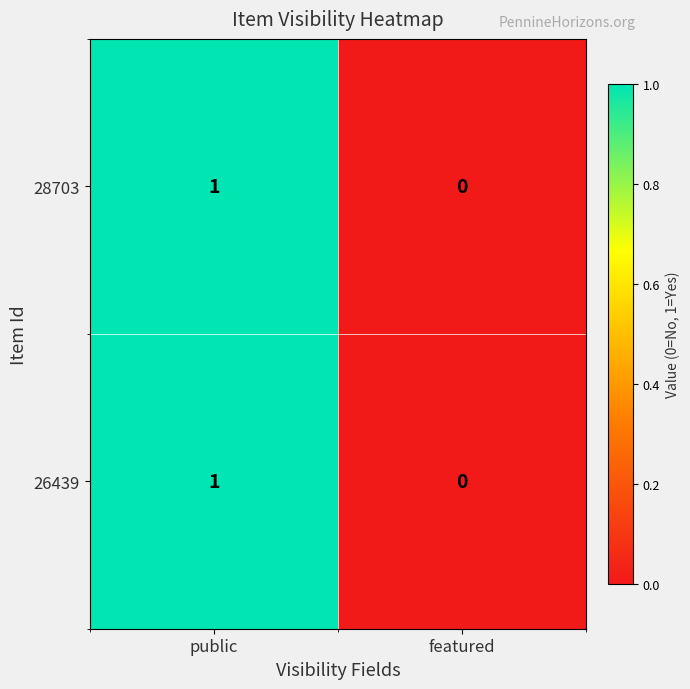

Reading left to right, what are all the values shown in this chart?

28703: 1	0
26439: 1	0